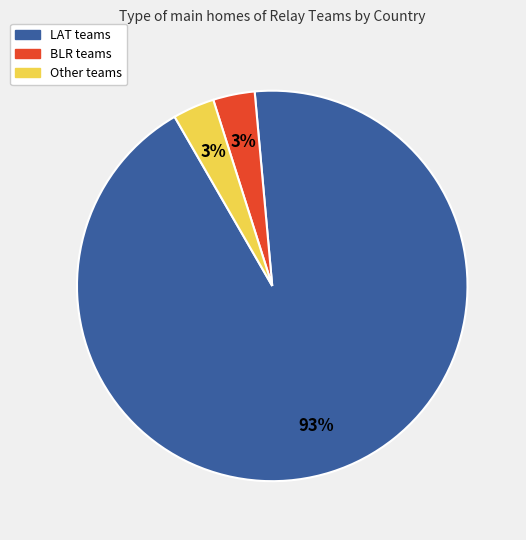

Which slice is the largest?

LAT